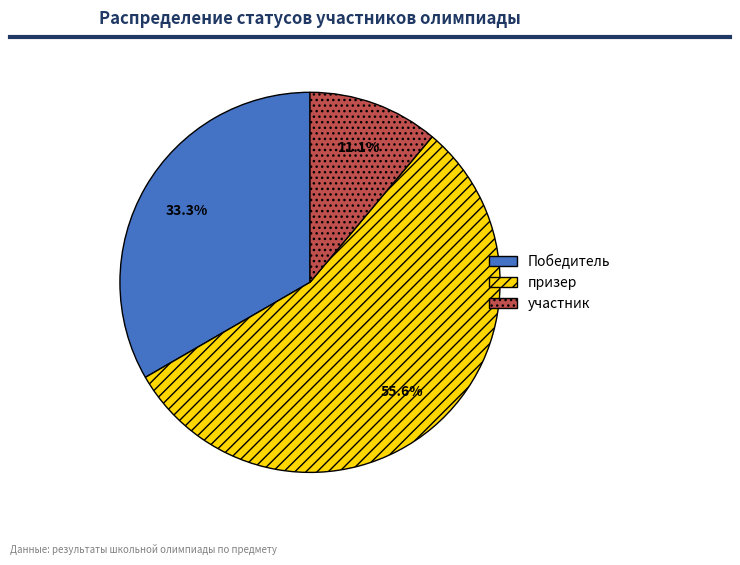

Rank the categories by value from lowest to highest.

участник, Победитель, призер